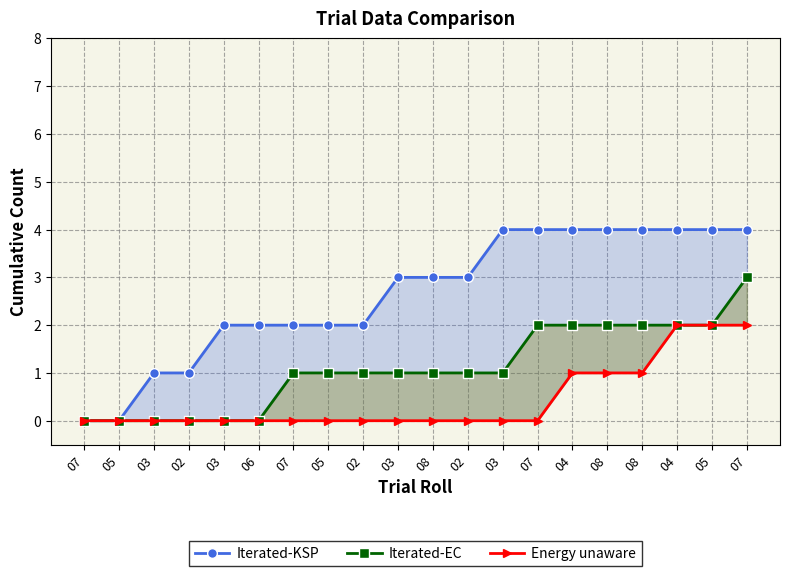

What is the label of the 7th point from the left?

07